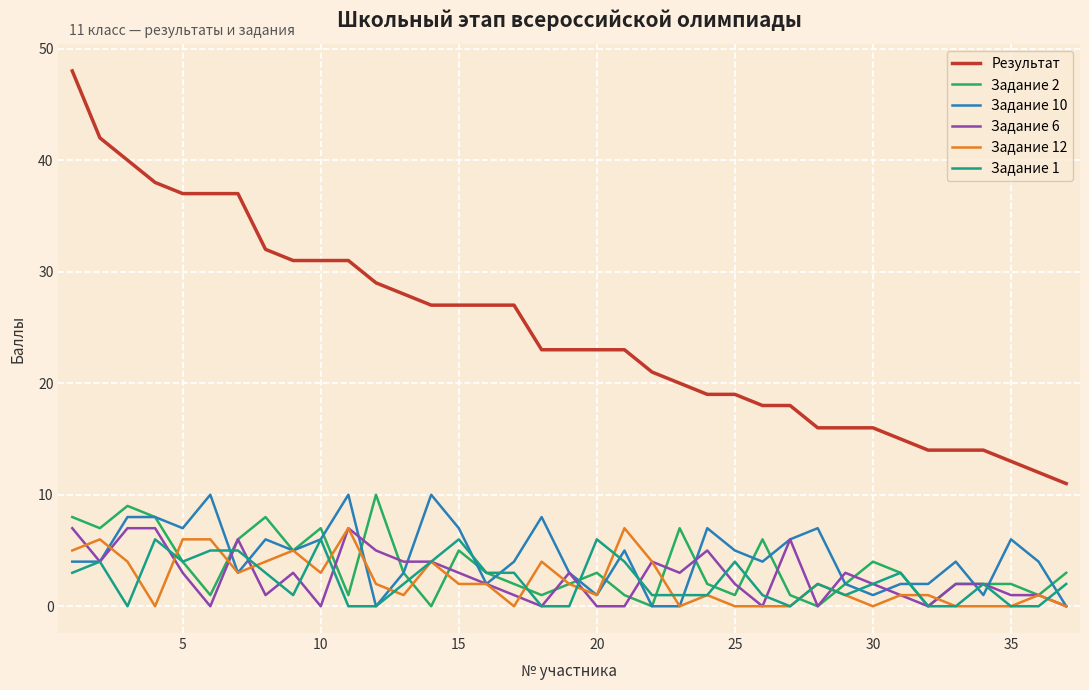

True or false: Задание 6 and Результат cross at least once.

False